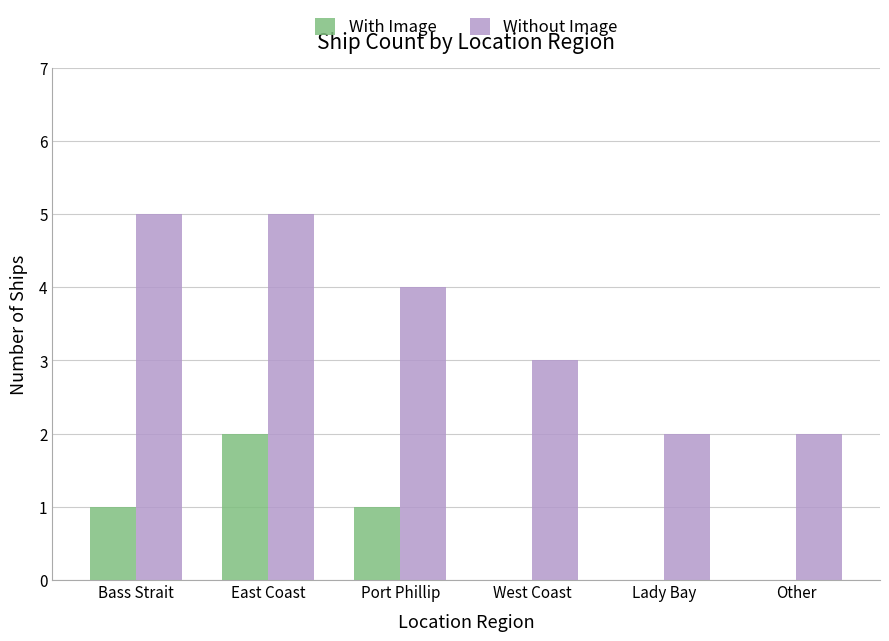

What is the greatest value displayed?

5